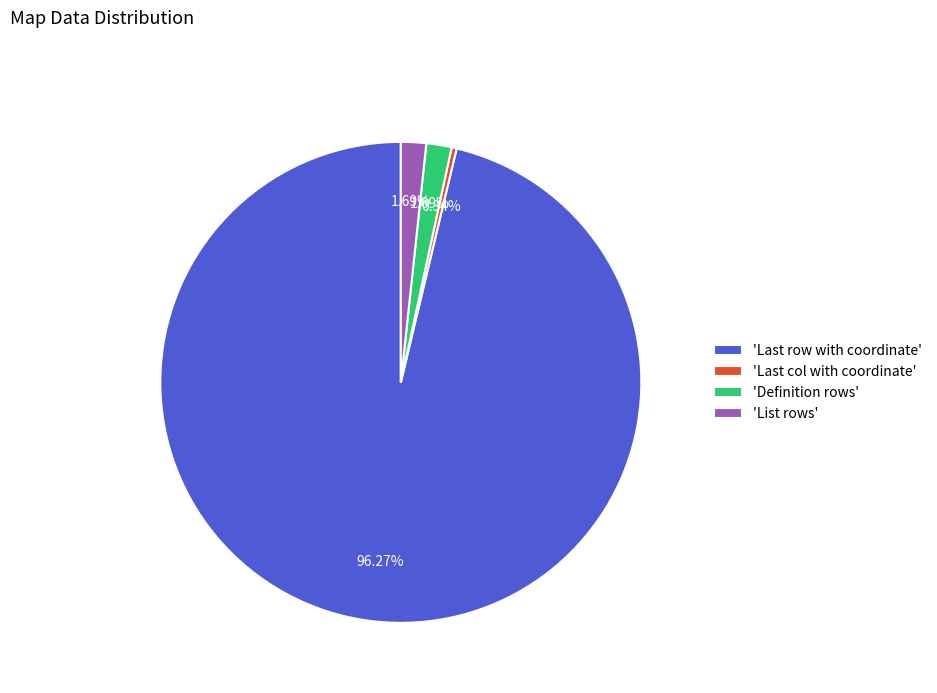

Which slice is the smallest?

'Last col with coordinate'